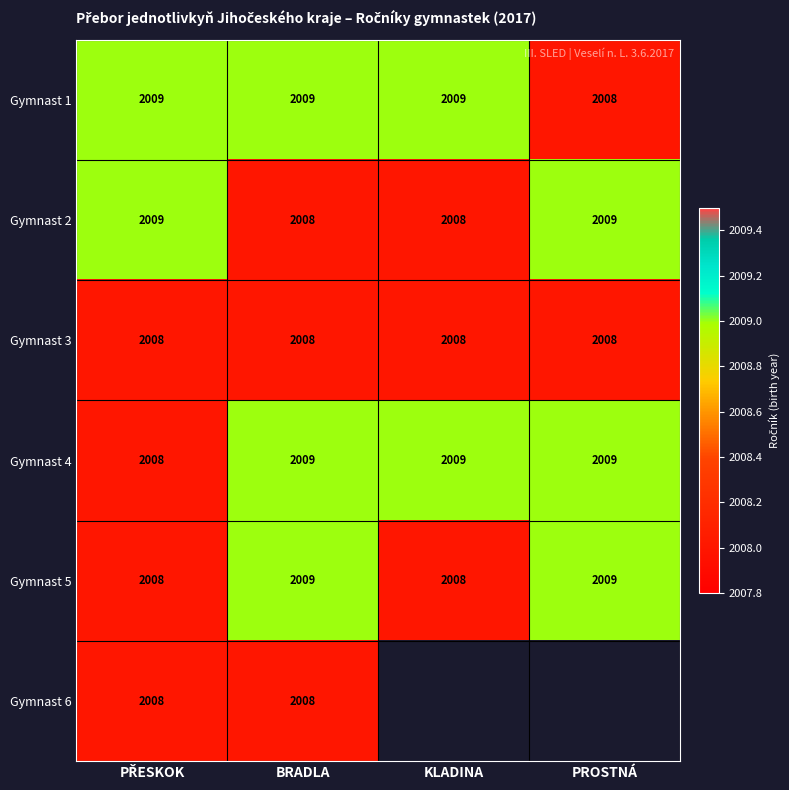

What is the approximate value of Gymnast 5 at BRADLA?

2009